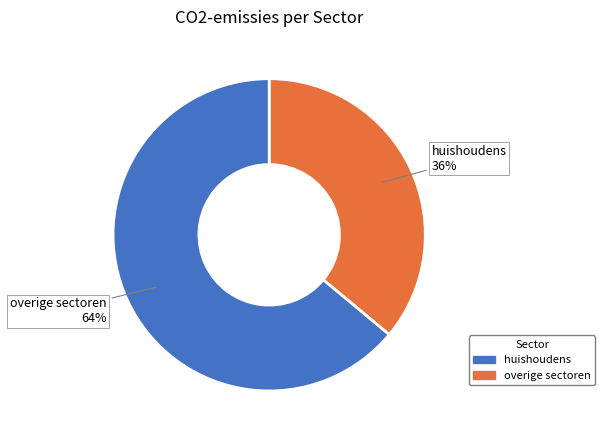

Is there any slice that represents more than half of the pie?

Yes